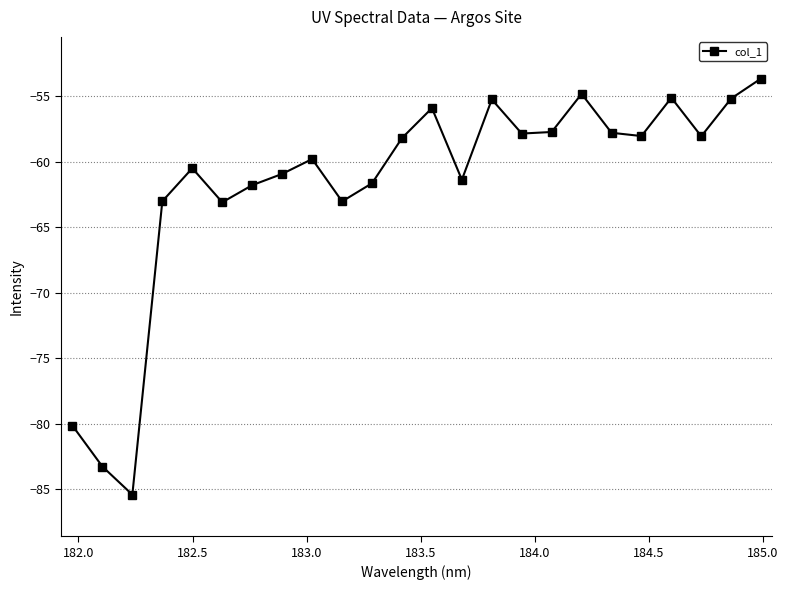

What is the greatest value displayed?

-53.6